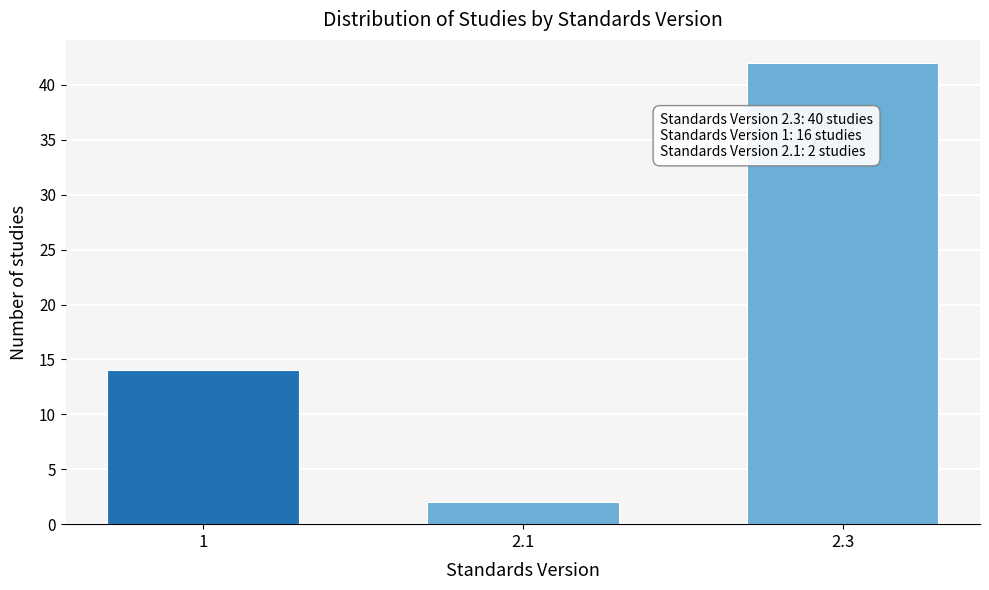

Reading right to left, list all the values displayed in this chart.

2.3=42	2.1=2	1=14